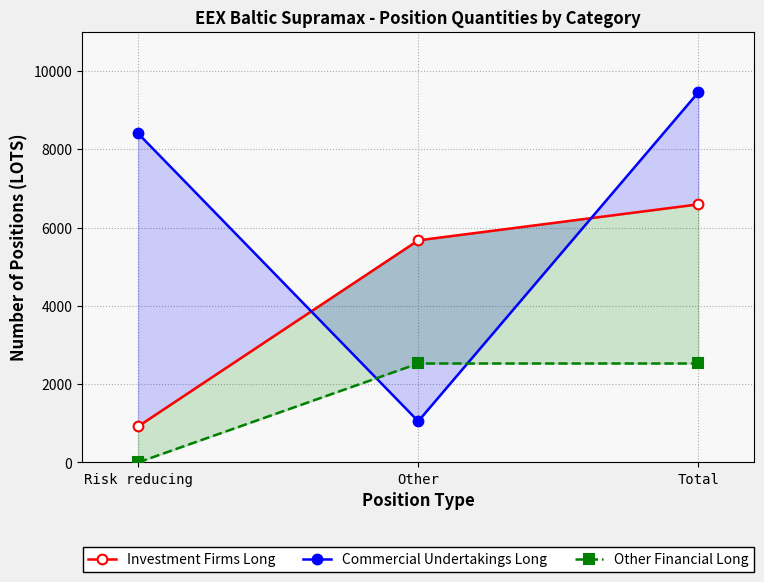

The value of Investment Firms Long at Other is 5672.0. True or false?

True